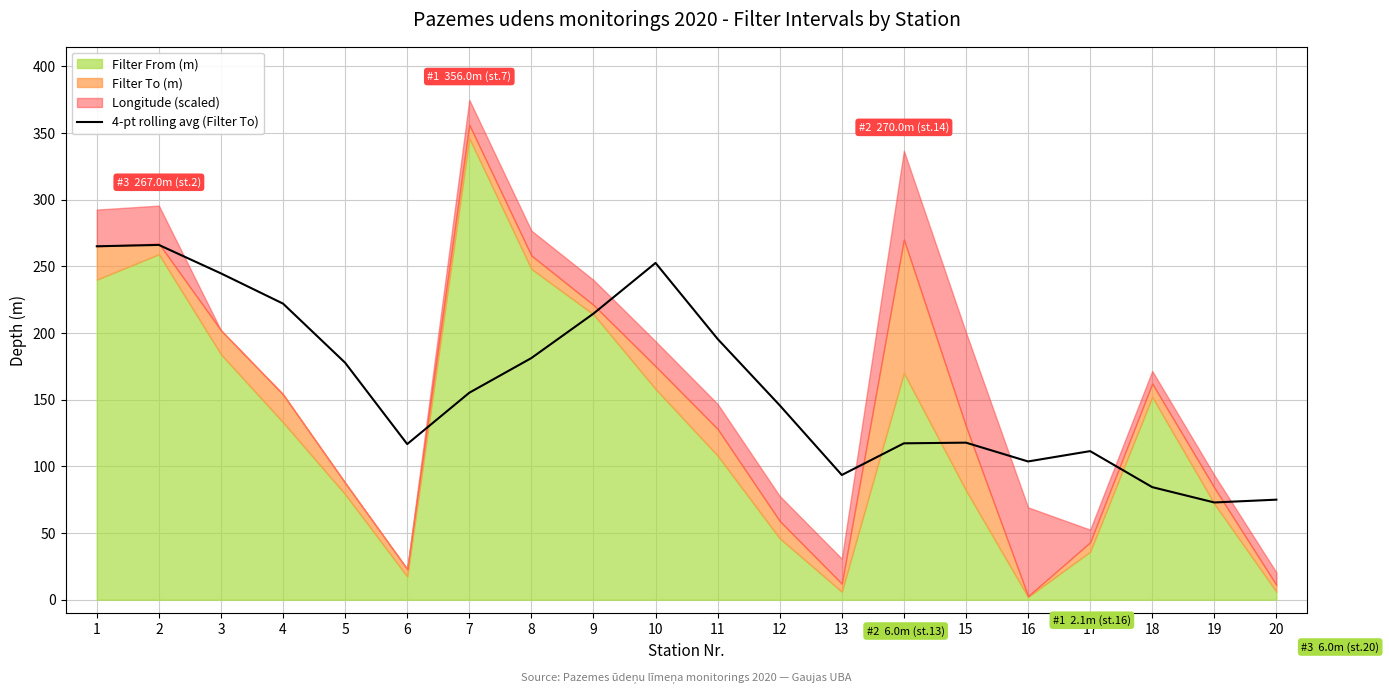

What is the difference between the maximum and minimum values?

193.1